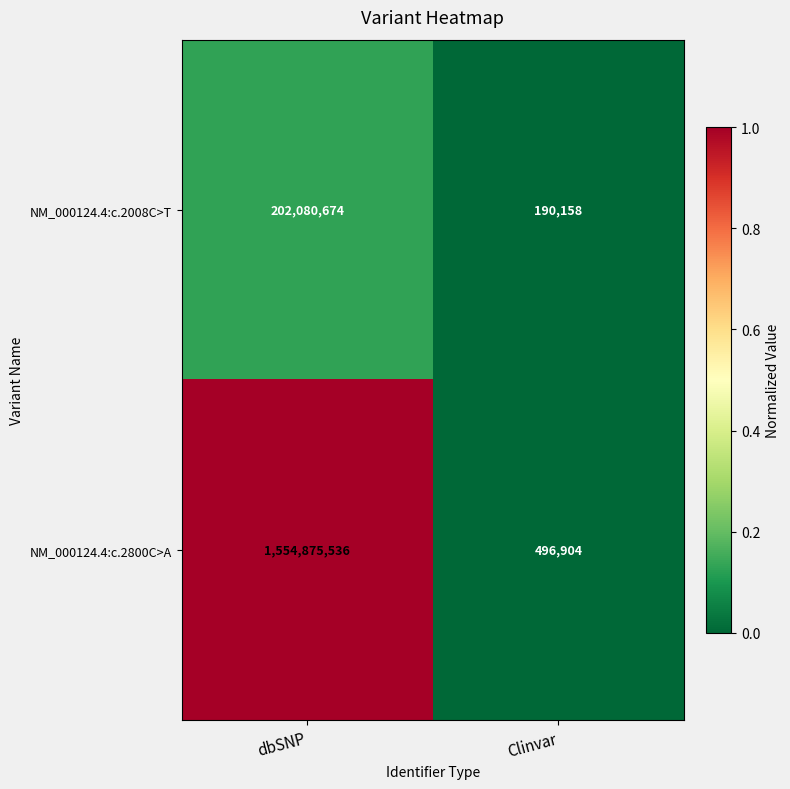

What is the spread (max minus min) of values at dbSNP?

1352794862